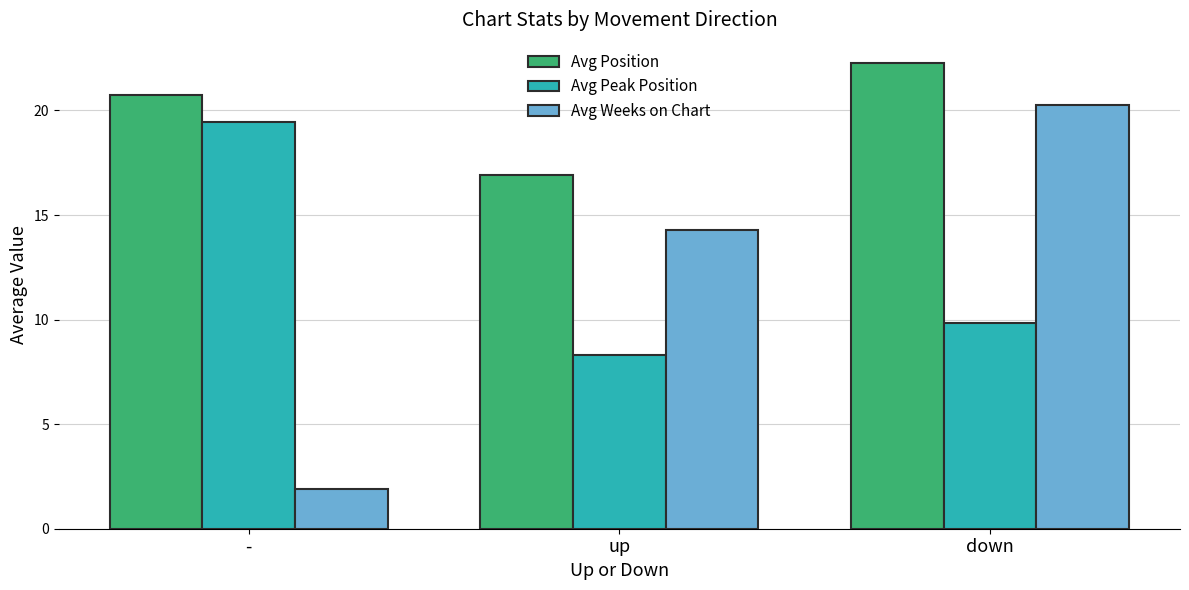

Where is Avg Weeks on Chart nearest to the value 11?

up